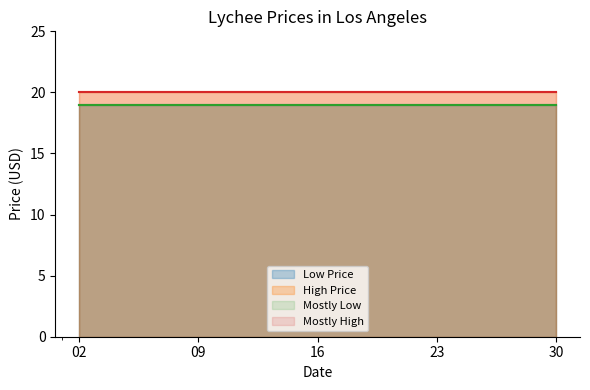

True or false: Mostly High and Low Price intersect in this chart.

False